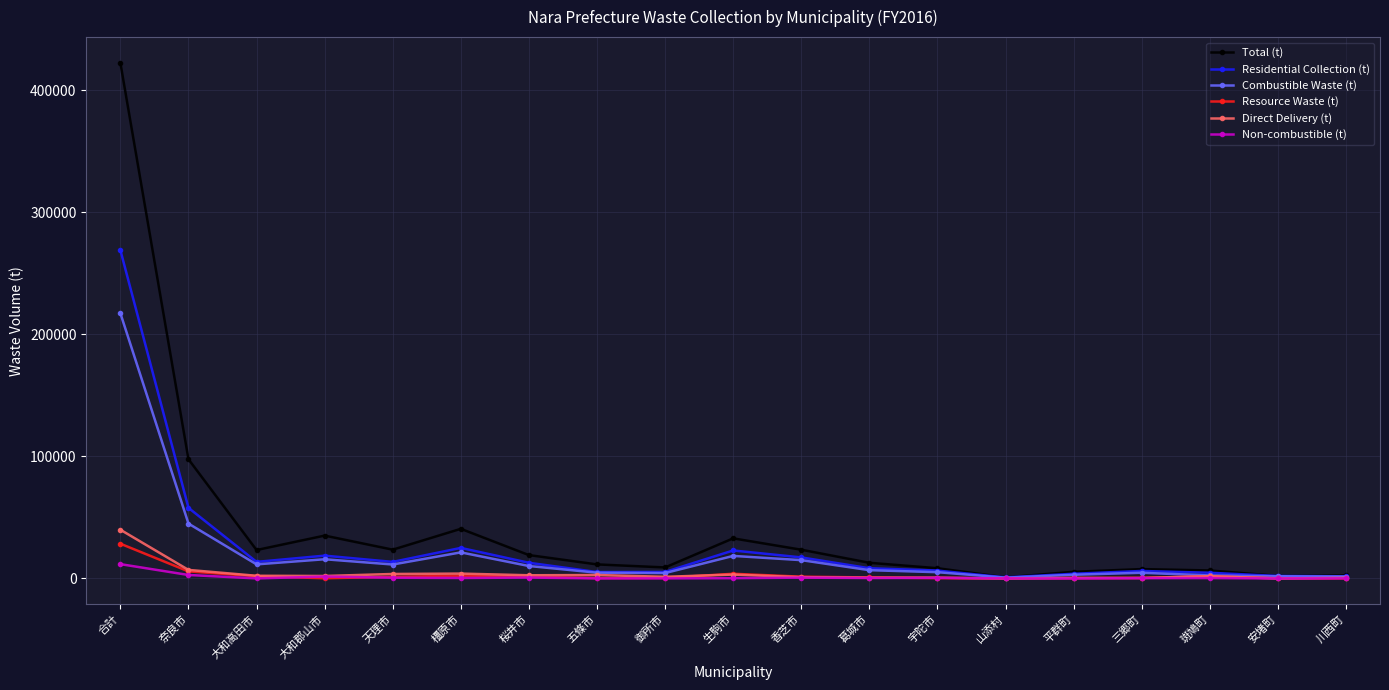

What is the difference between the Direct Delivery (t) values at 生駒市 and 葛城市?

2561